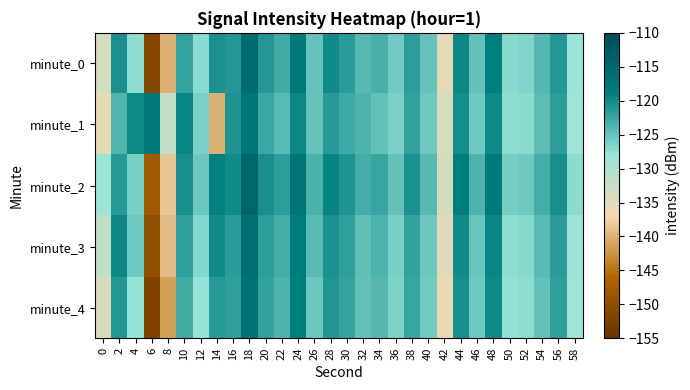

List the series in order of their peak value, highest first.

minute_2, minute_0, minute_3, minute_4, minute_1